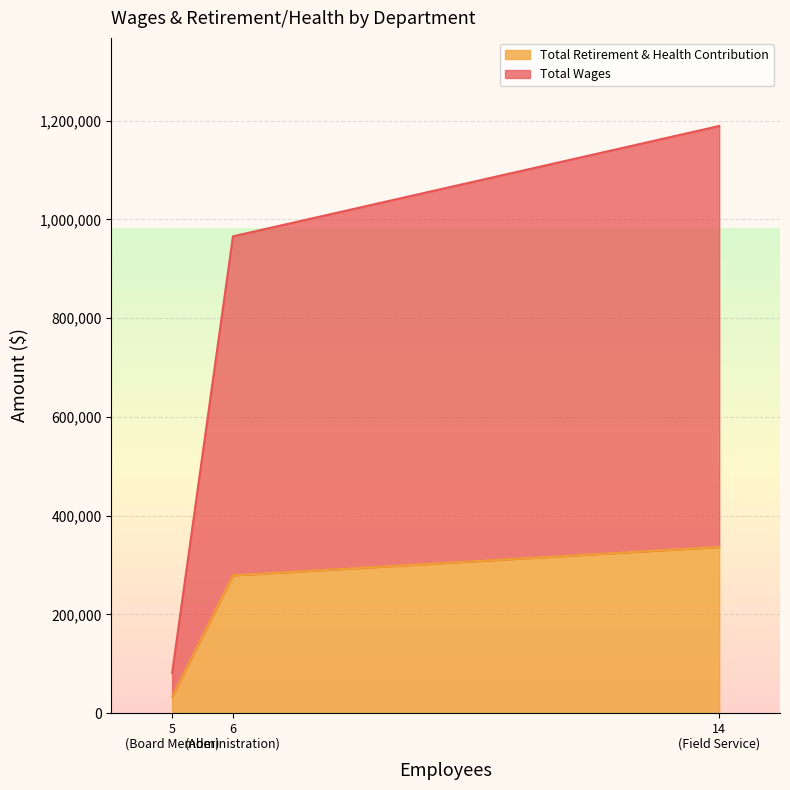

True or false: Total Retirement & Health Contribution has a value of 107172 at Field Service.

False